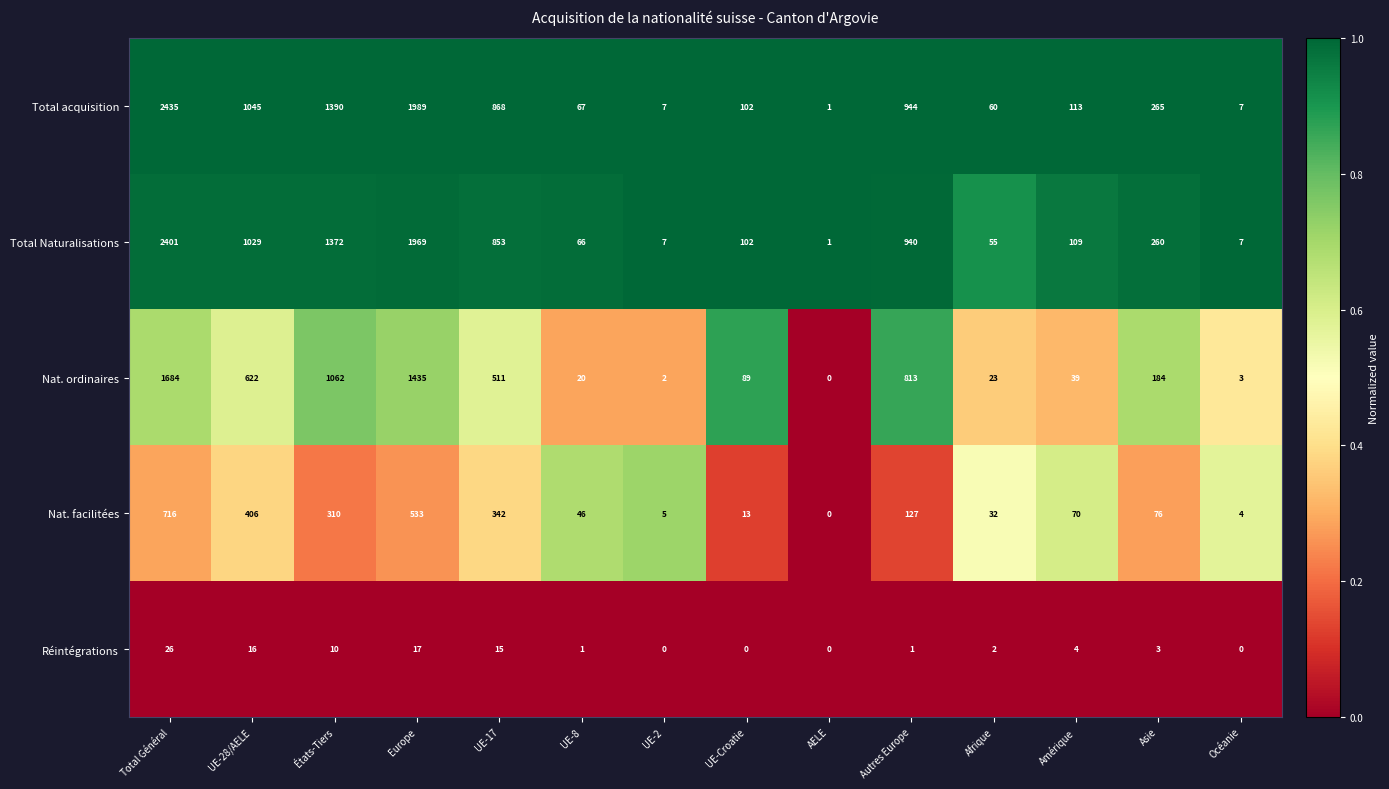

How many values in the Nat. ordinaires series are below 184?

7